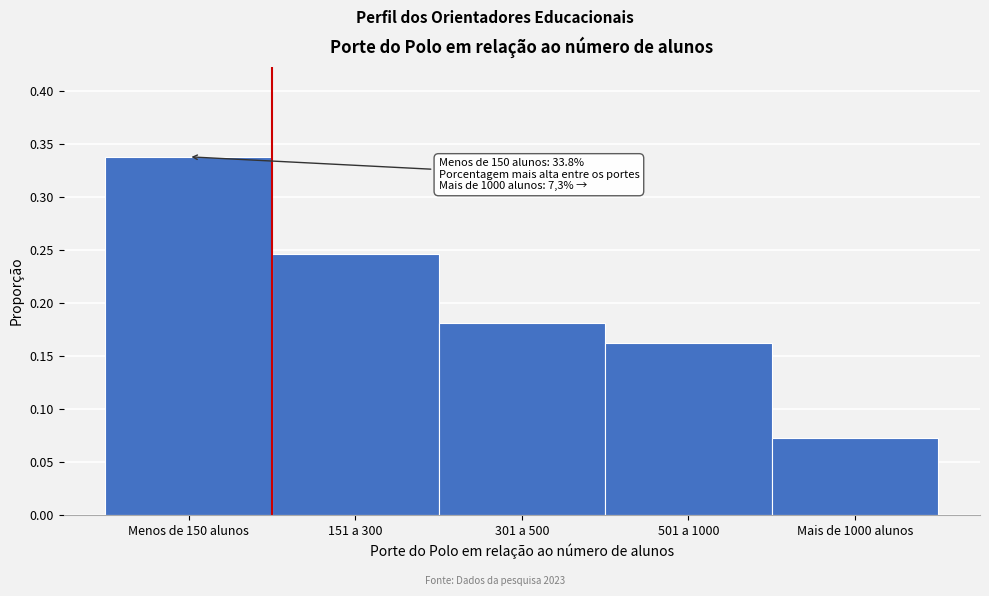

Is it true that the value at 501 a 1000 is 0.1?

False